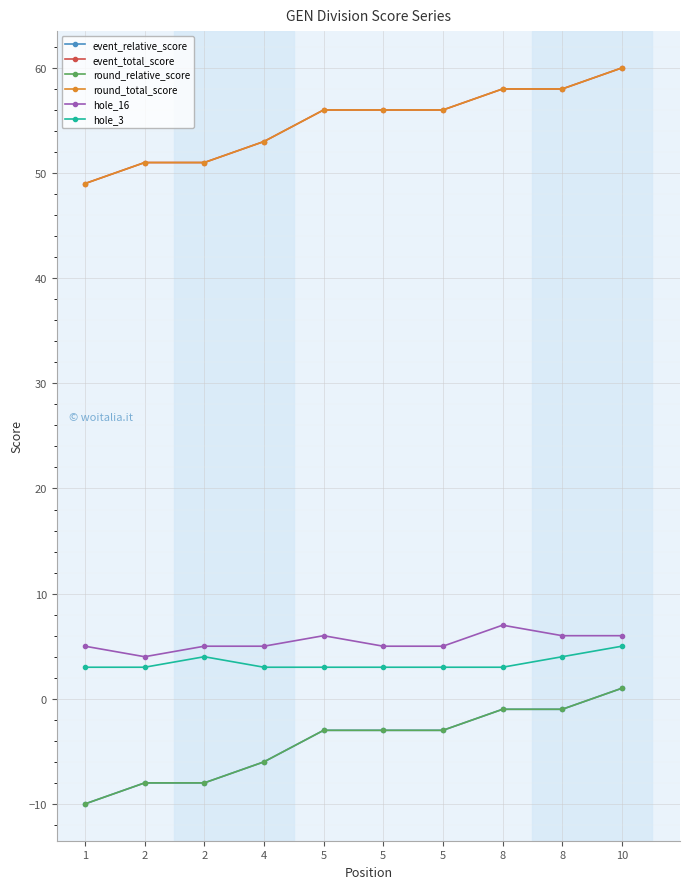

True or false: round_total_score has more than 1 interior local peaks.

False